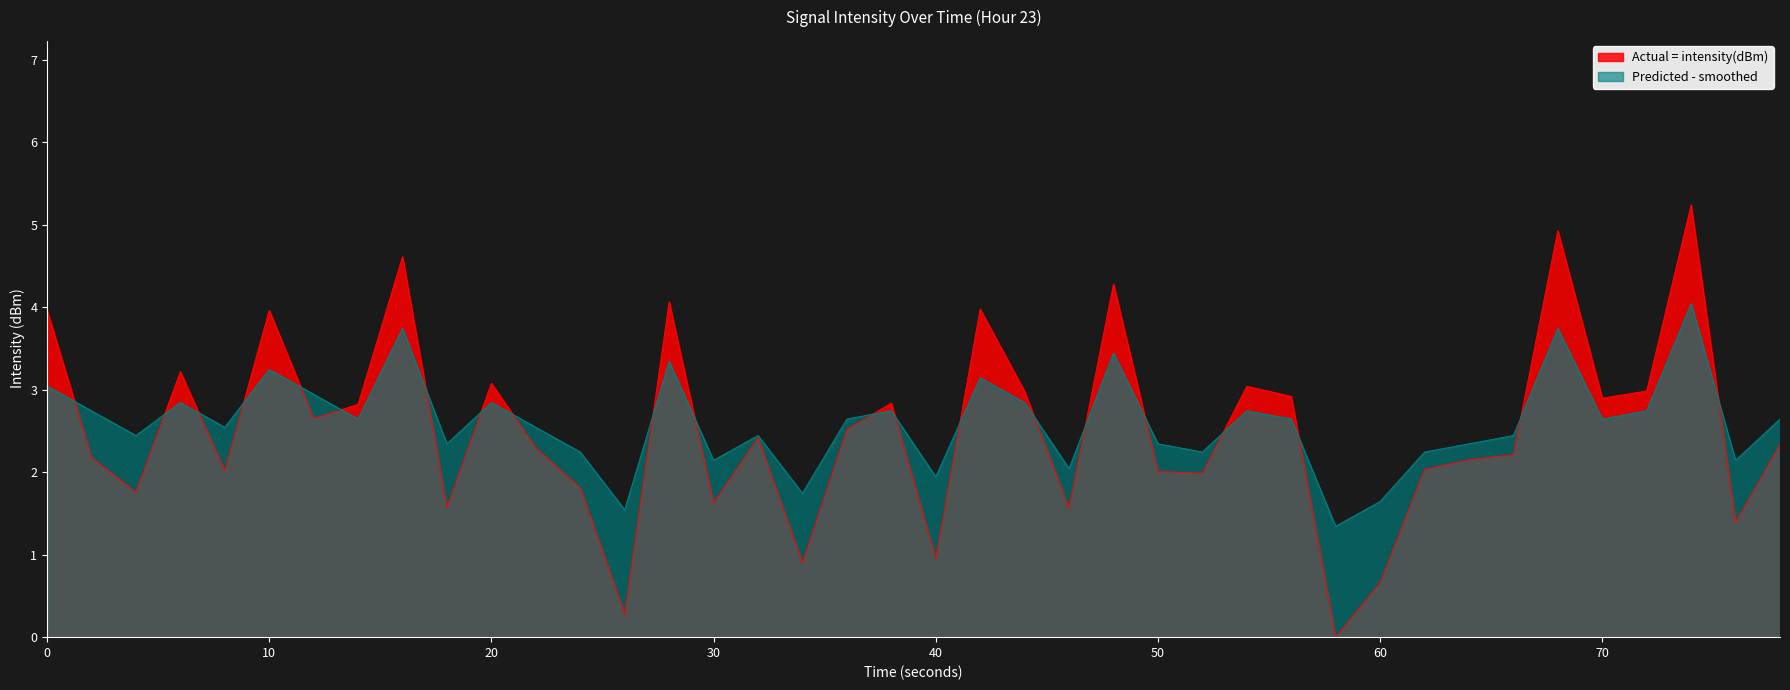

True or false: intensity(dBm) and smoothed intersect in this chart.

True